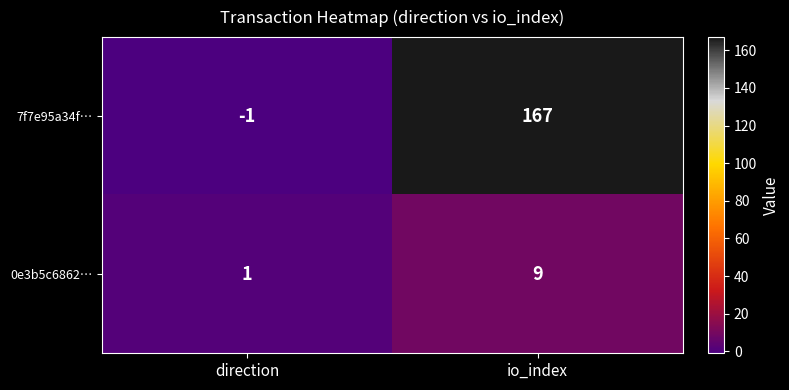

Reading left to right, transcribe all the data shown in this chart.

7f7e95a34f…: direction=-1	io_index=167
0e3b5c6862…: direction=1	io_index=9